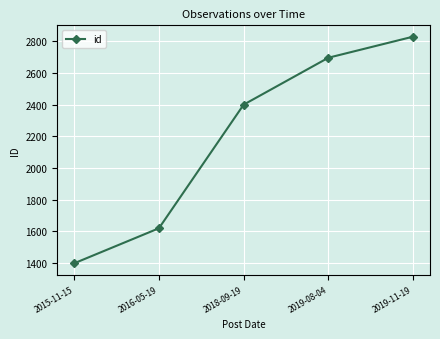

Which category has the lowest value across all series?

2015-11-15